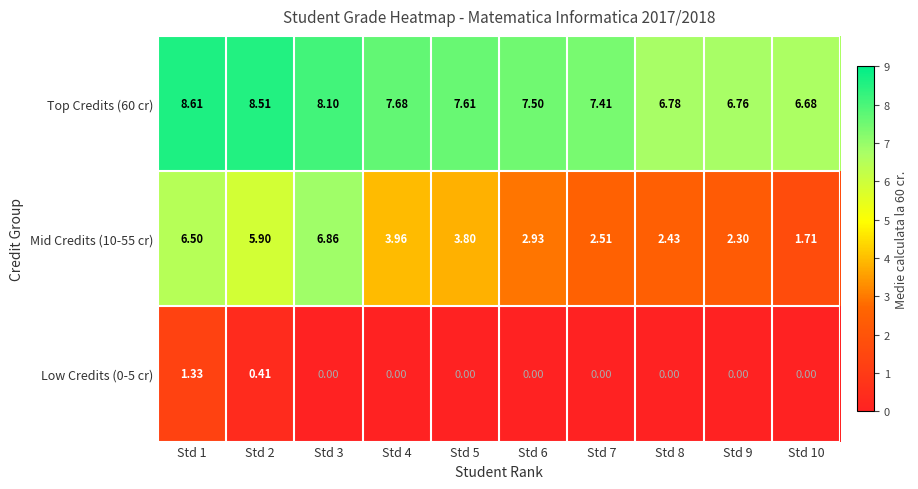

Is the value of Top Credits (60 cr) at Std 5 greater than the value of Mid Credits (10-55 cr) at Std 2?

Yes